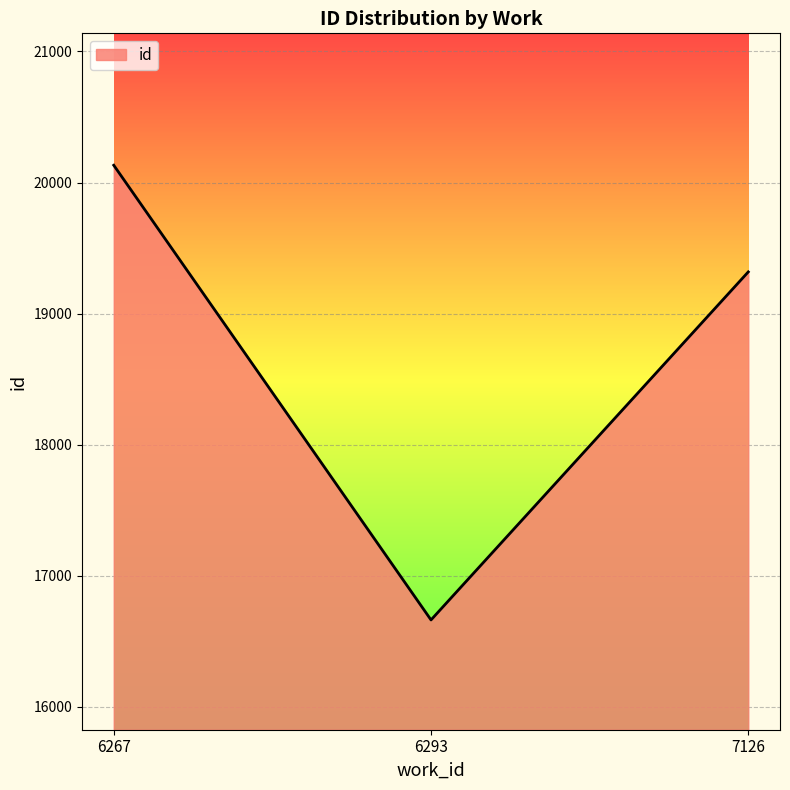

Reading left to right, list all the values displayed in this chart.

6267=20132	6293=16662	7126=19318